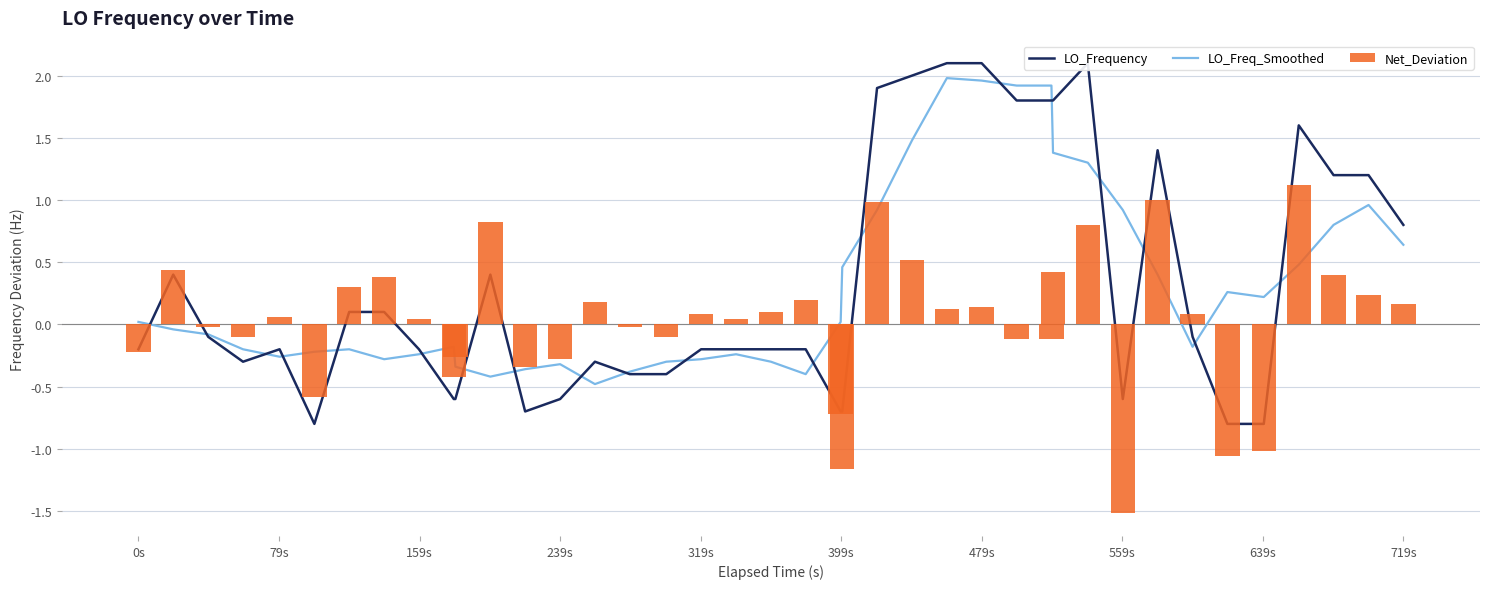

At how many categories does at least one series exceed -1?

40